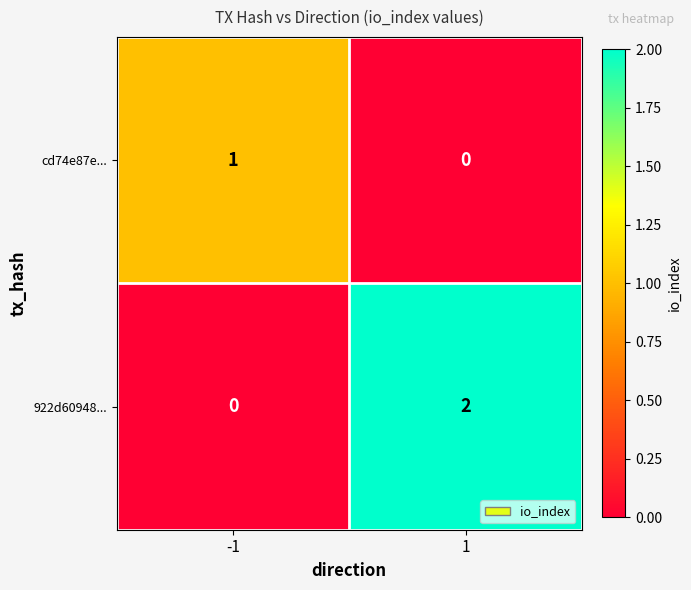

Which series has the largest total across all categories?

922d60948...